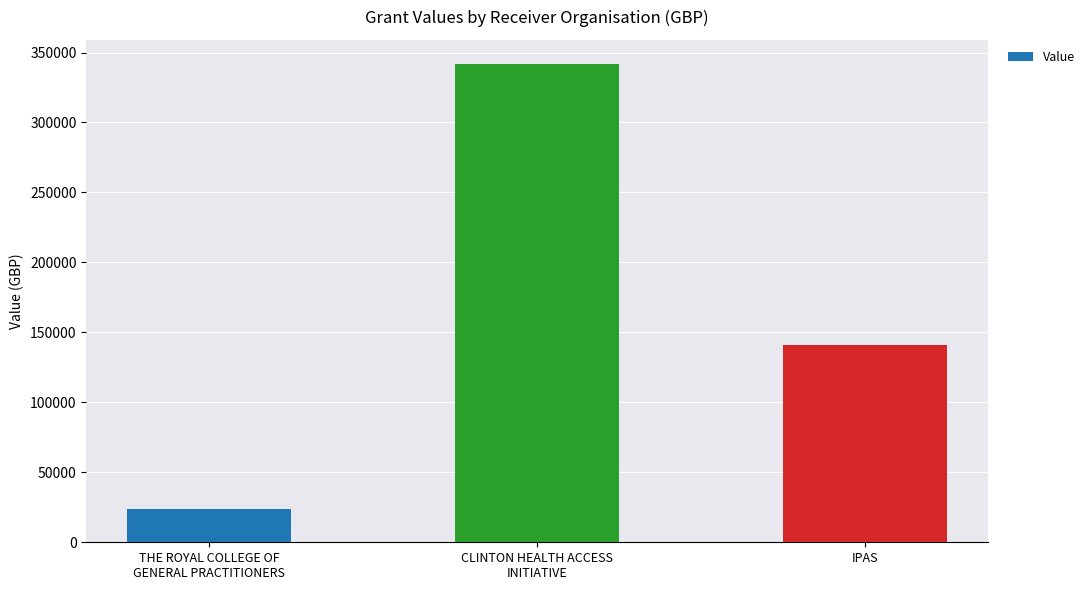

What is the label of the 1st bar from the right?

IPAS